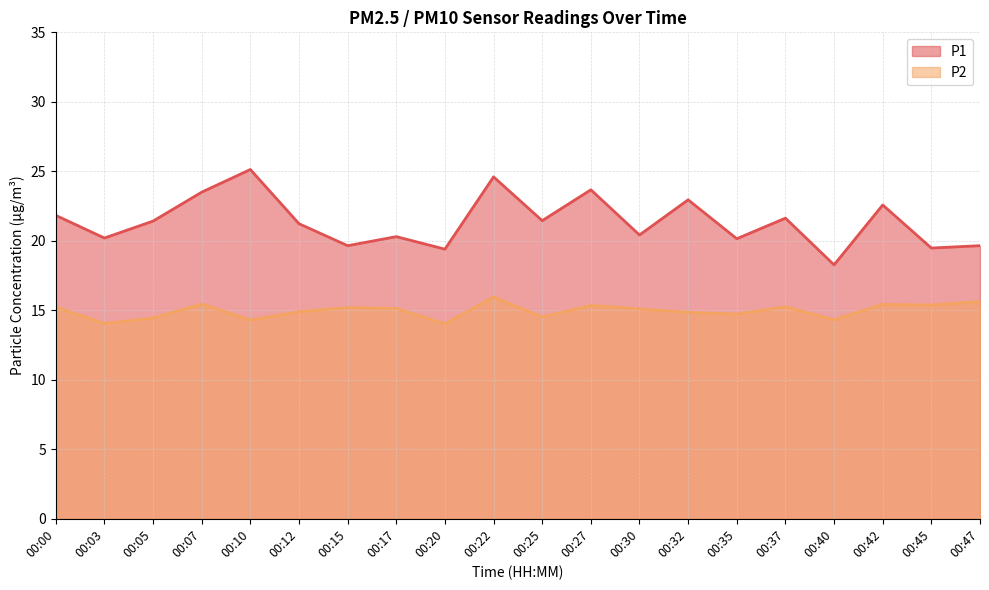

What is the total value across all series at 00:30?

35.5